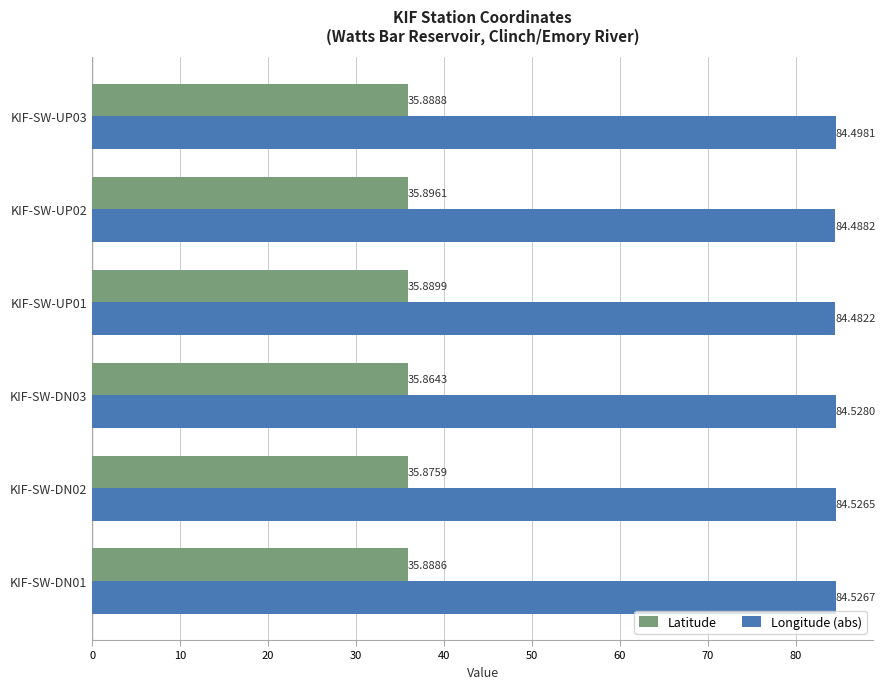

Rank the categories by Longitude (abs) value from highest to lowest.

KIF-SW-DN03, KIF-SW-DN01, KIF-SW-DN02, KIF-SW-UP03, KIF-SW-UP02, KIF-SW-UP01